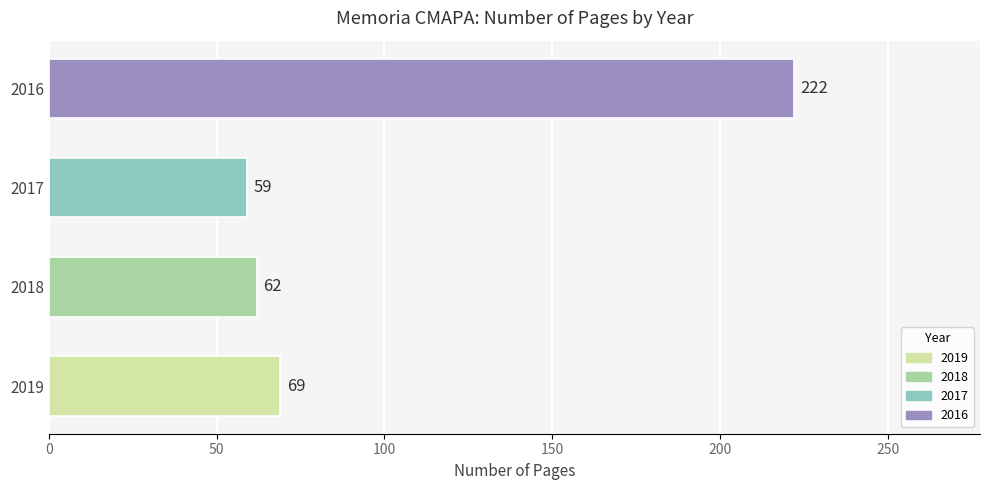

How many data points are less than 69?

2